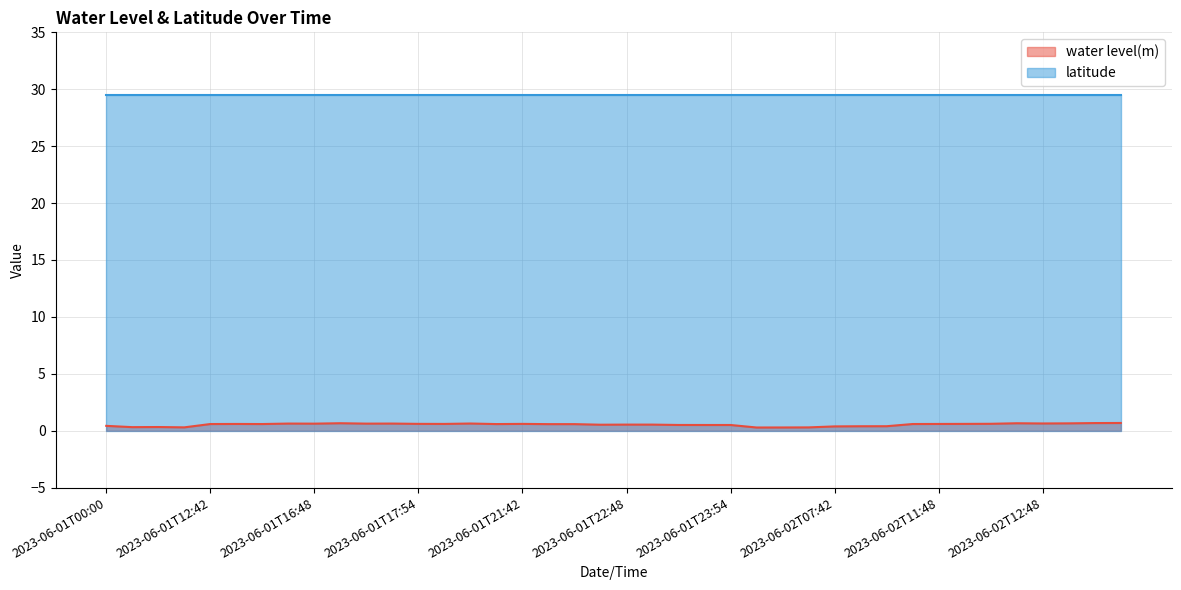

Is it true that the value at 2023-06-01T17:54 is 0.6?

True